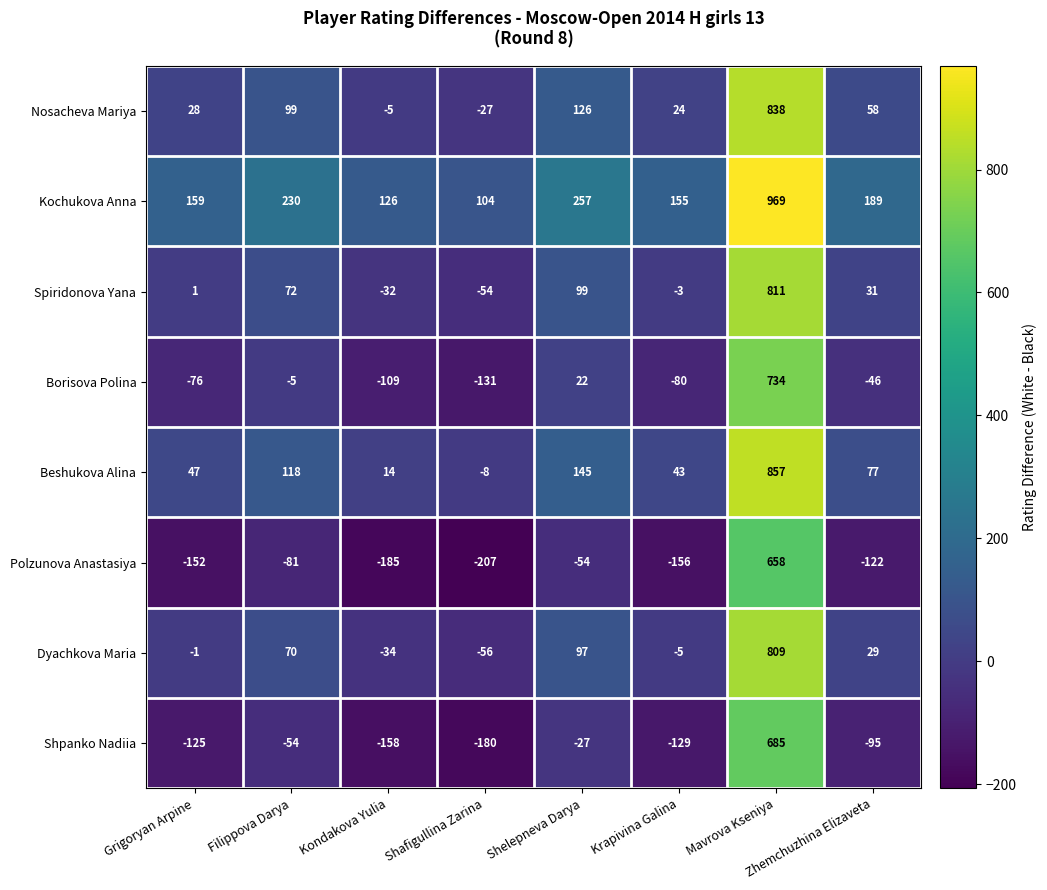

How many values in Polzunova Anastasiya are above zero?

1